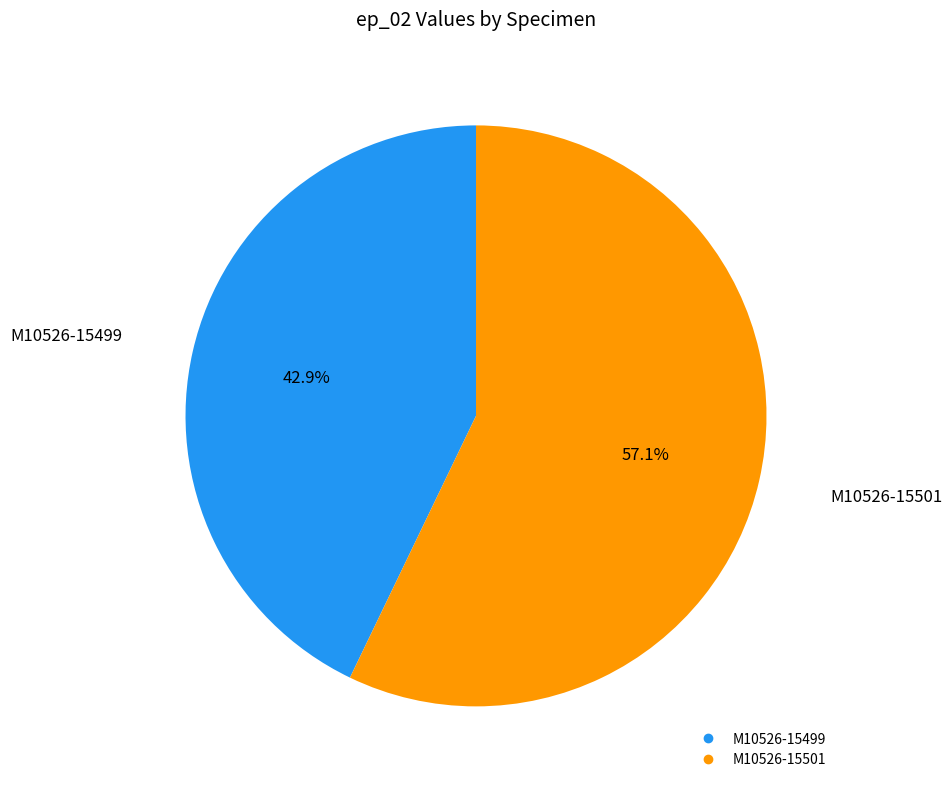

The M10526-15501 slice represents 42% of the pie. True or false?

False